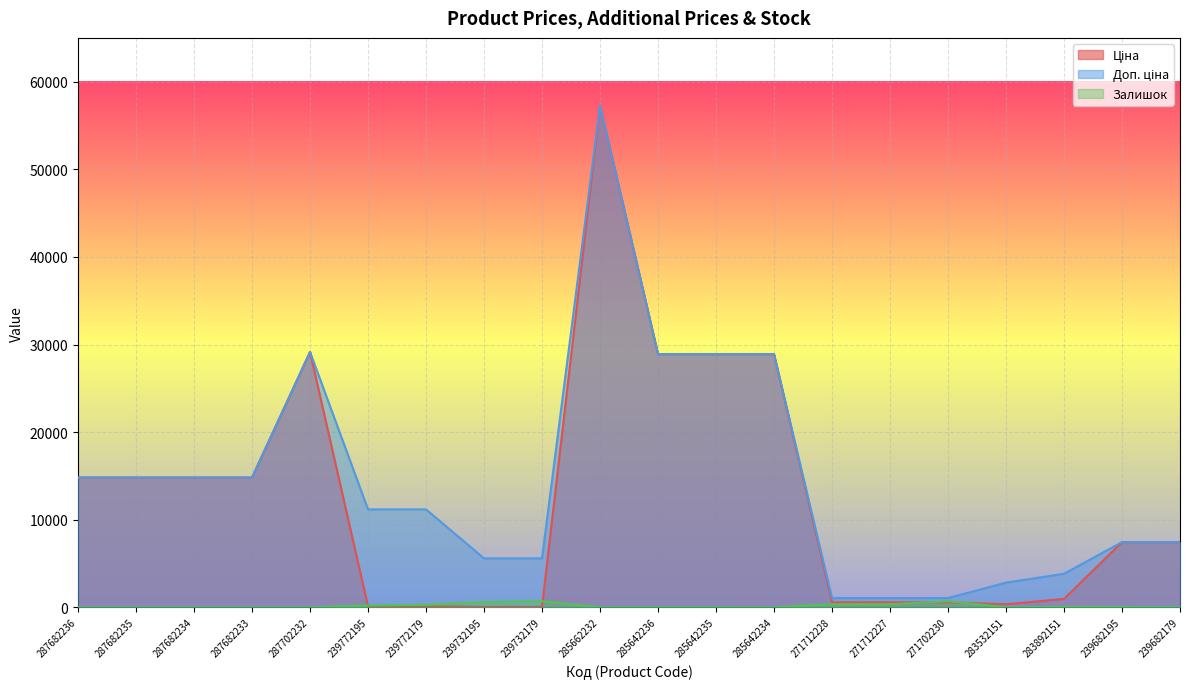

True or false: Доп. ціна has a value of 11182.0 at 239772179.

True